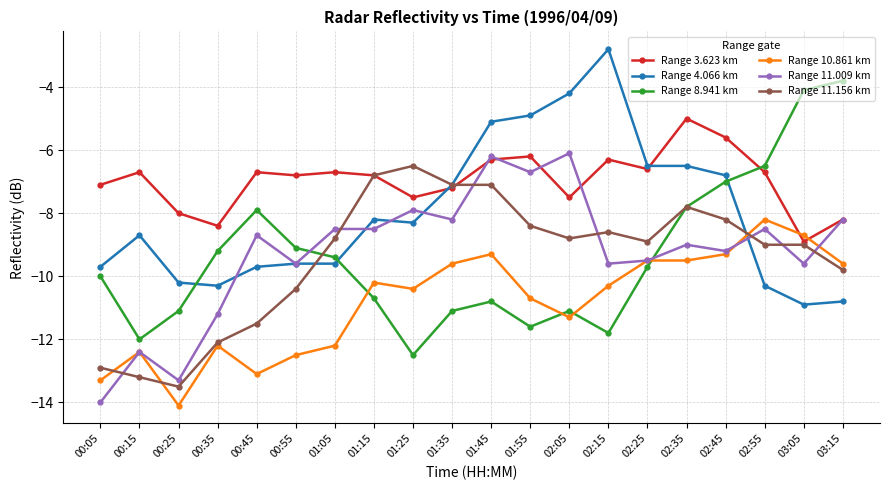

What position from the left is 01:25?

9